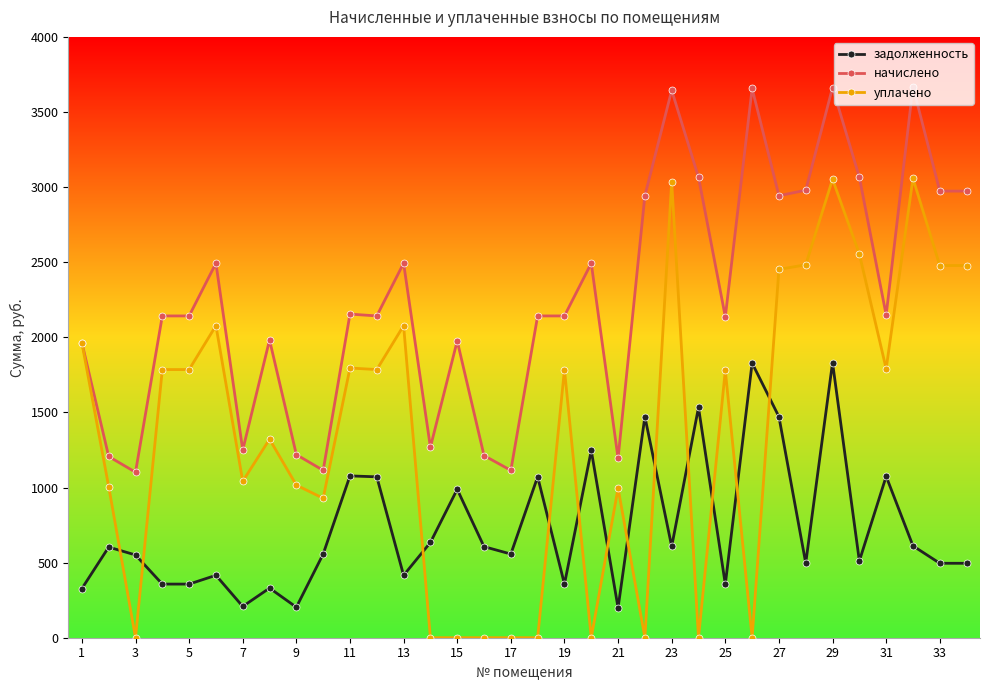

Which series has the widest spread of values?

уплачено